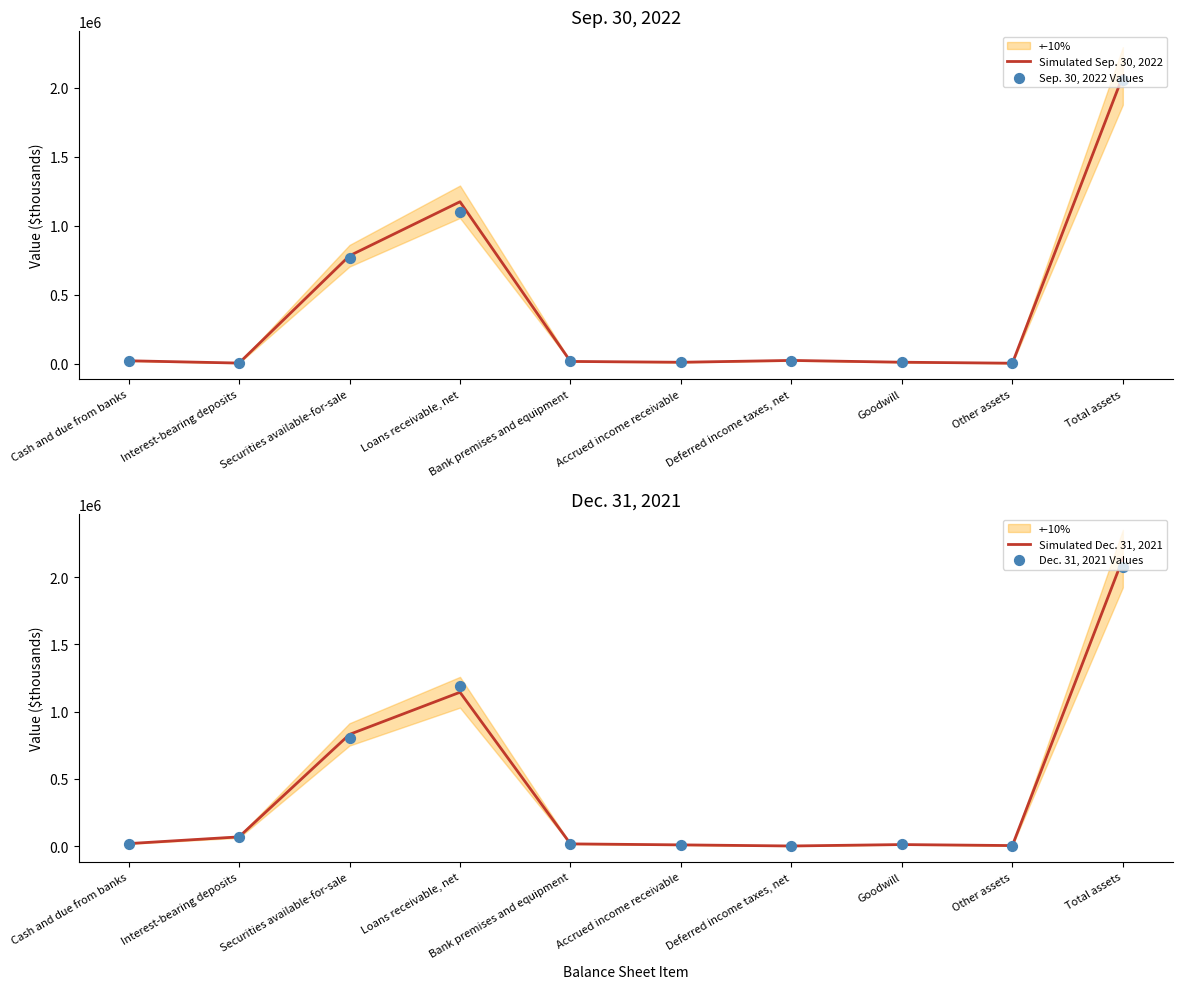

Is the value of Simulated Dec. 31, 2021 at Goodwill greater than the value of Dec. 31, 2021 Values at Interest-bearing deposits?

No